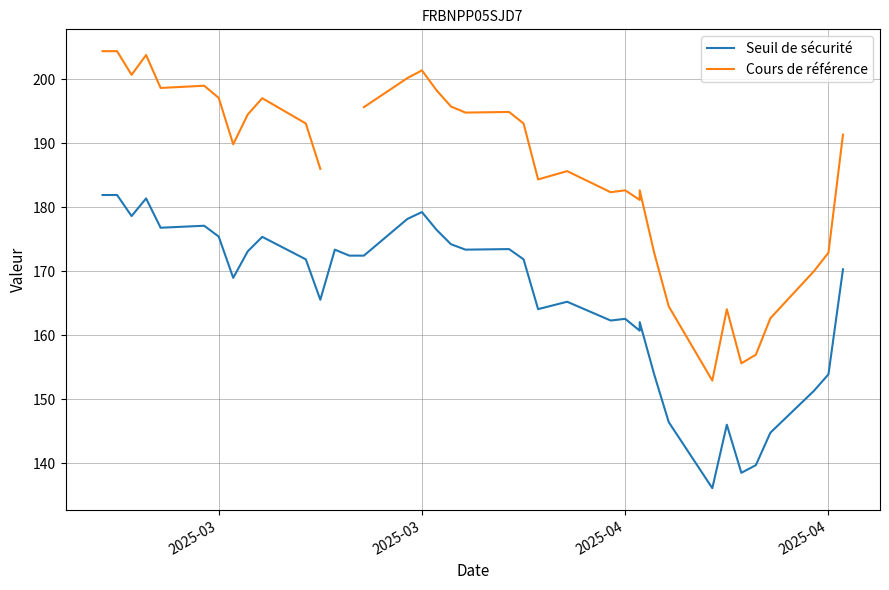

List the series in order of their peak value, highest first.

Cours de référence, Seuil de sécurité